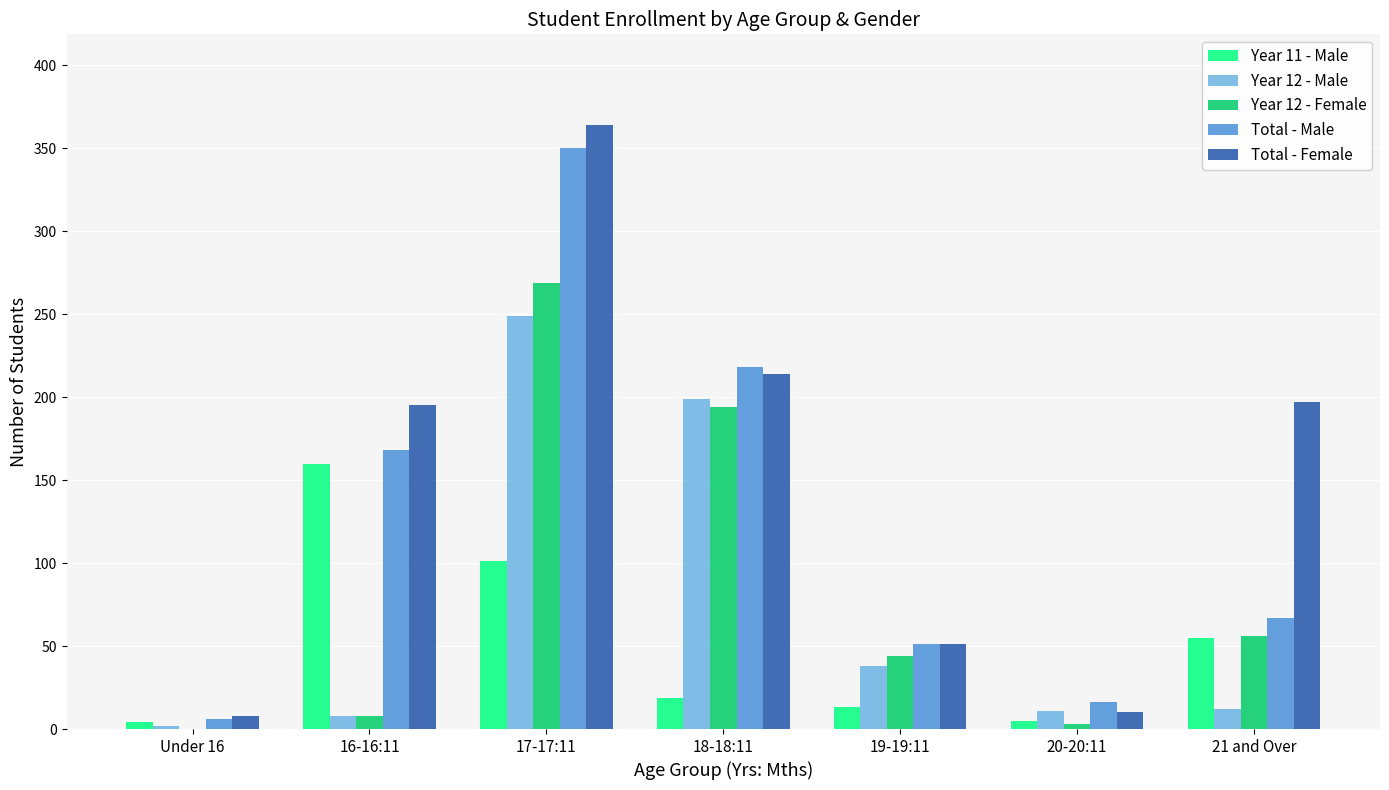

At which category is the sum across all series the highest?

17-17:11